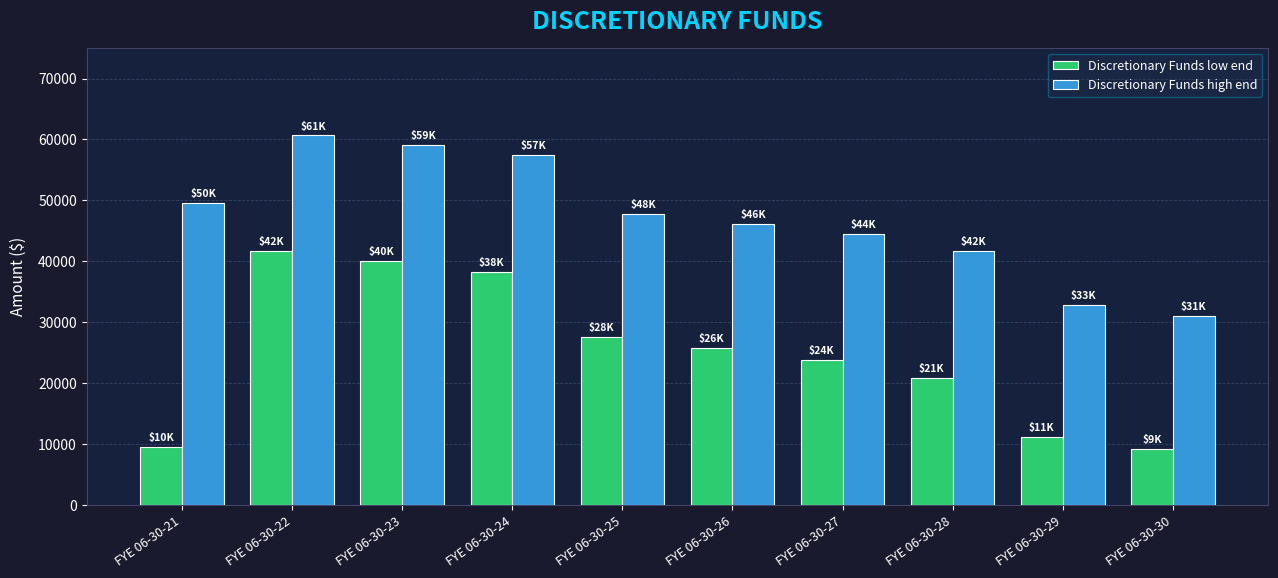

How many groups of bars are there?

10